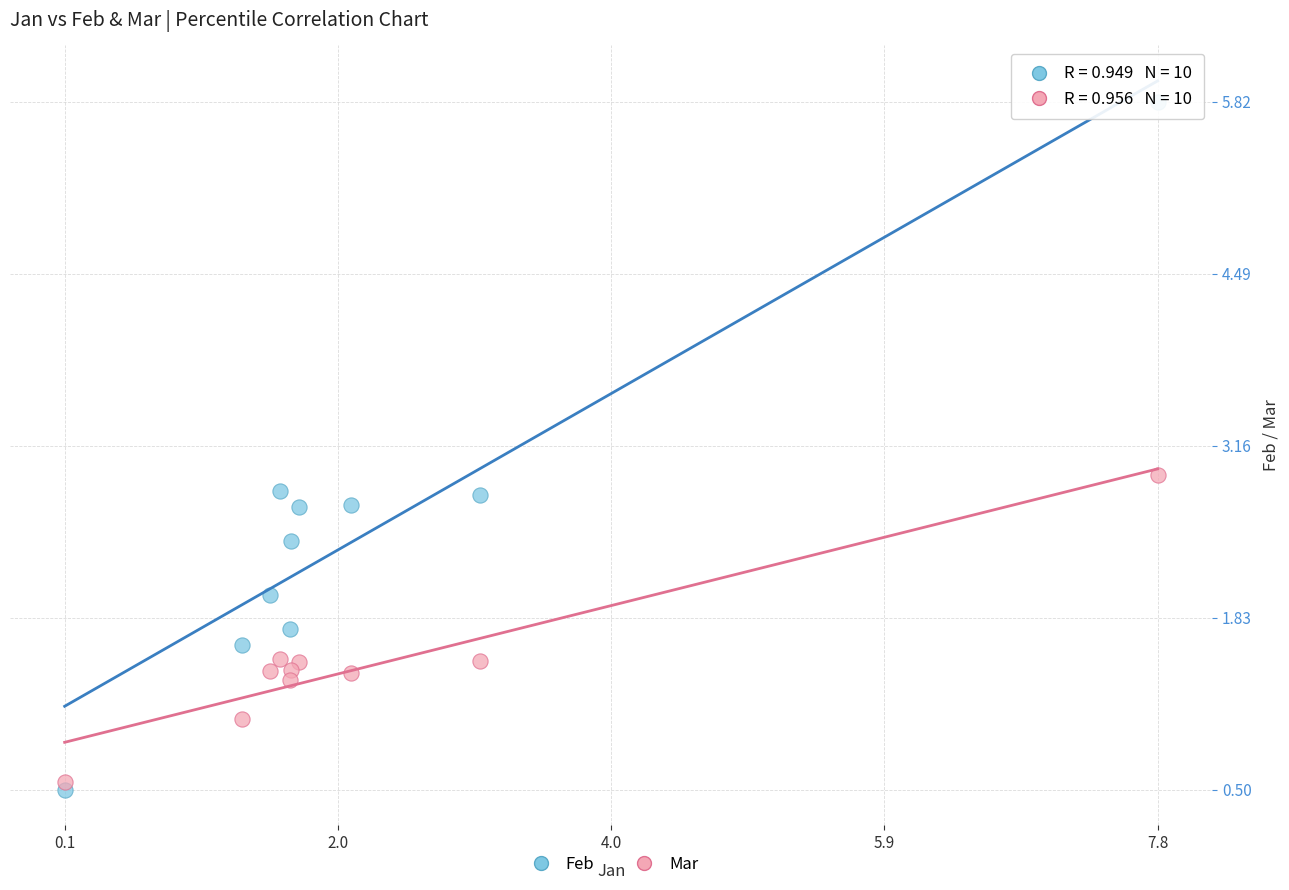

Which series has the largest Y range (max minus min)?

Feb